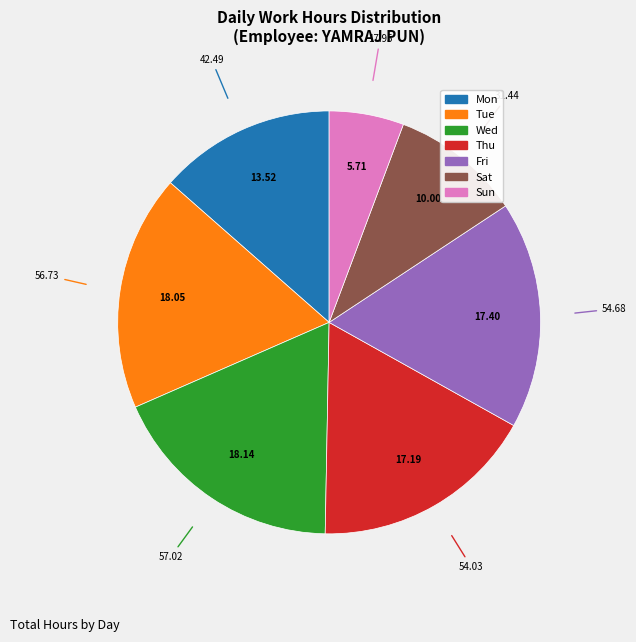

How many segments does this pie chart have?

7